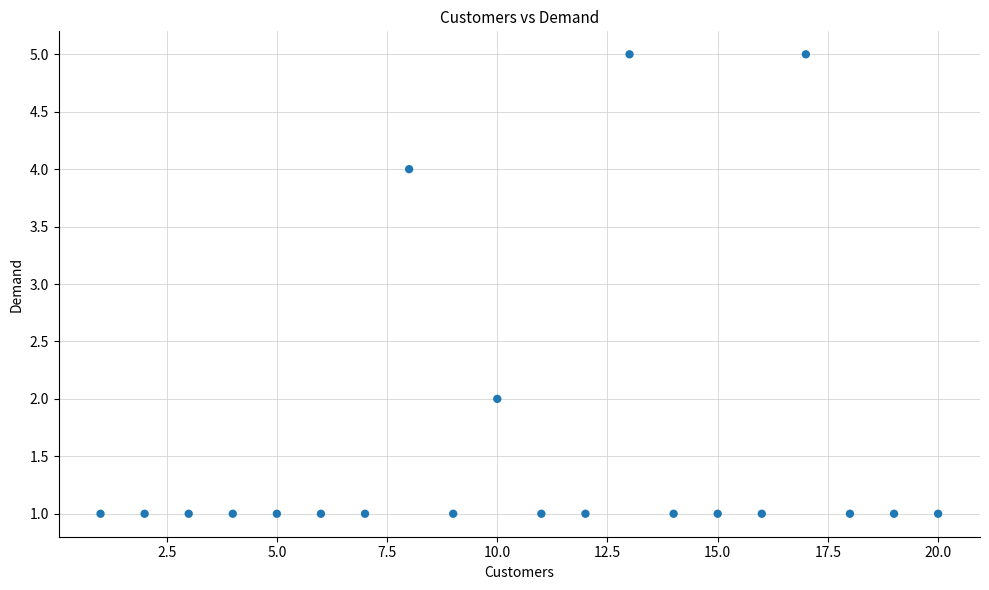

What is the range of X values (max minus min)?

19